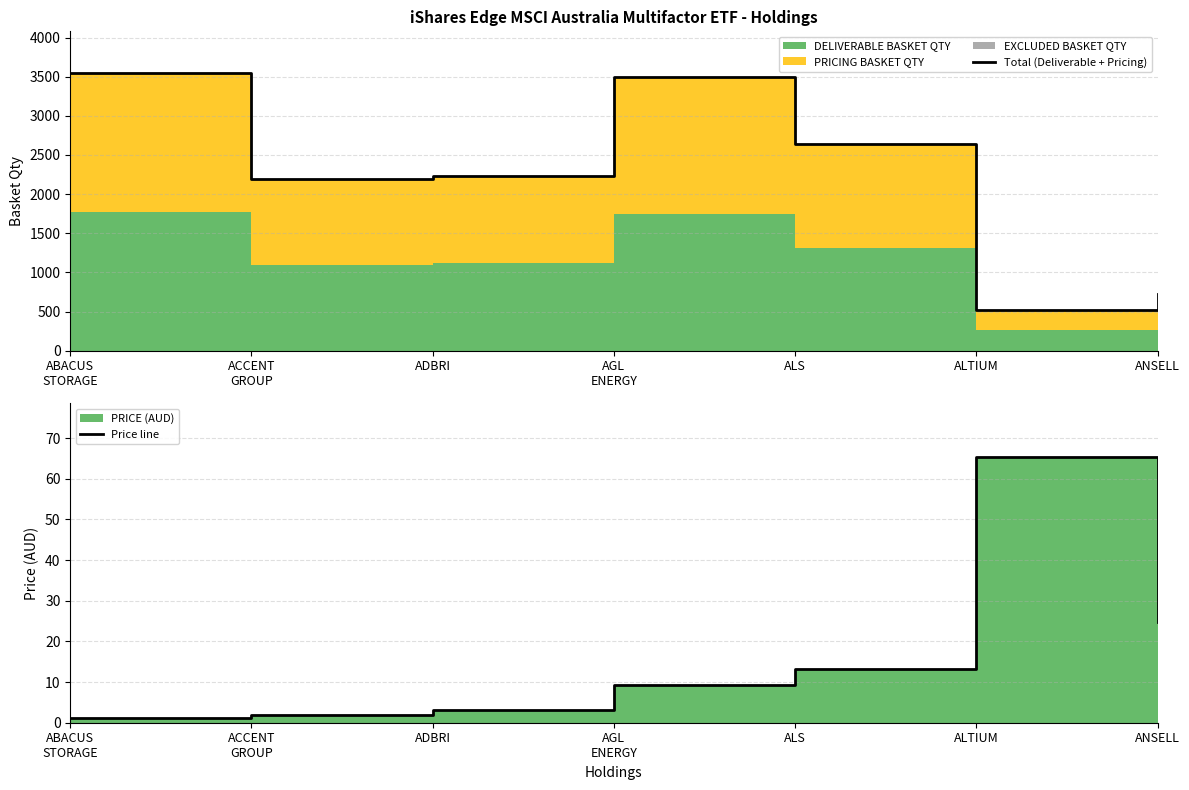

What is the difference between the maximum and minimum values in the Total (Deliverable + Pricing) series?

3026.1